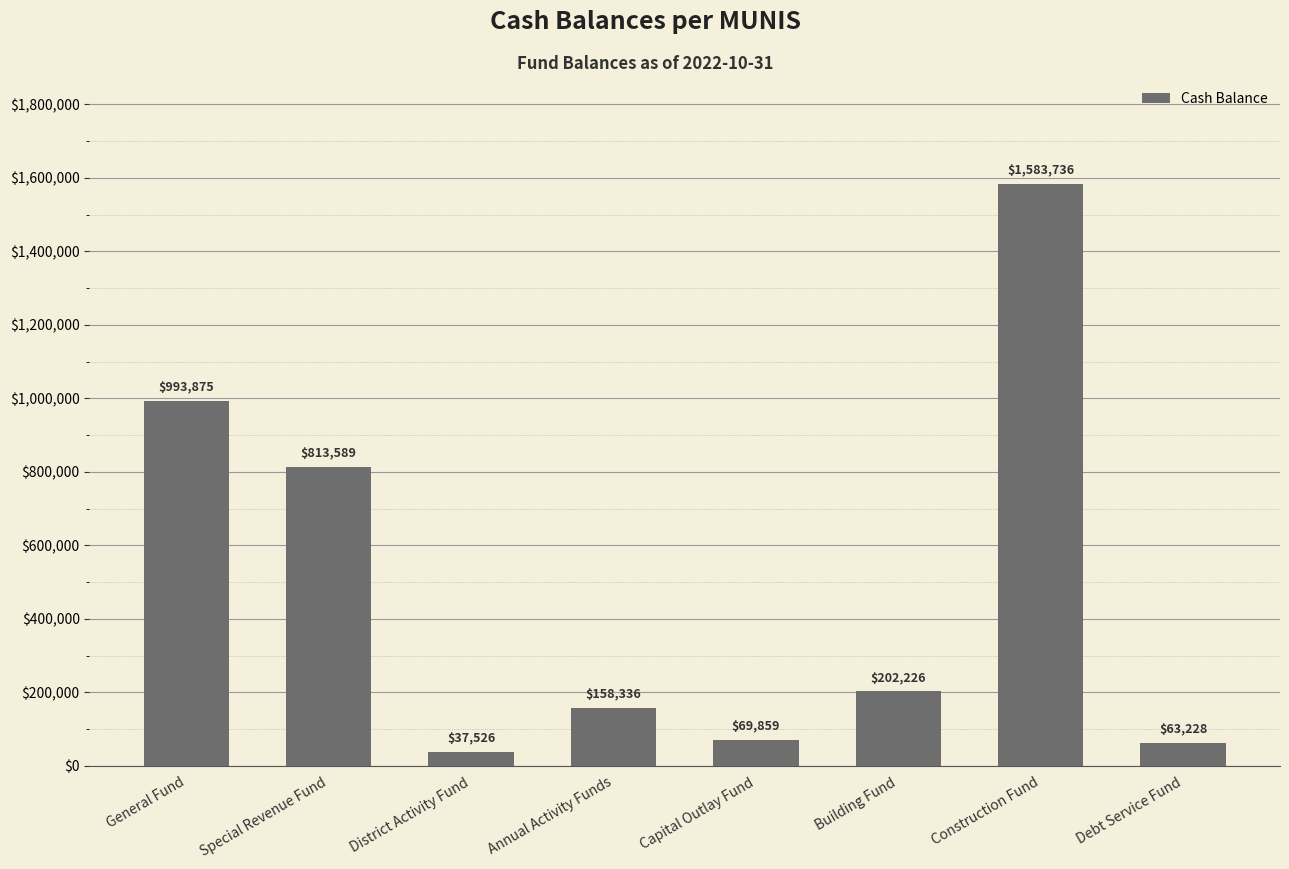

What is the smallest value displayed?

37525.9